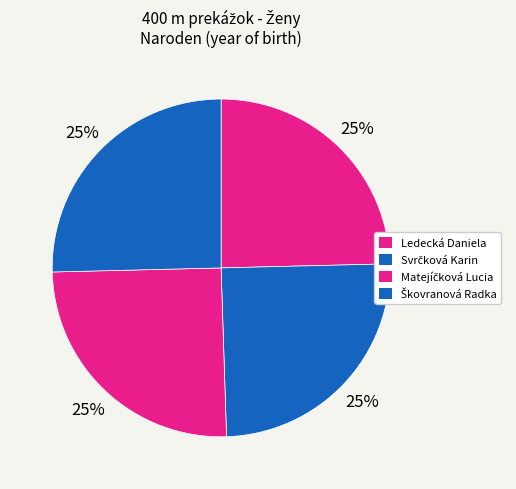

Count the number of slices in the pie.

4